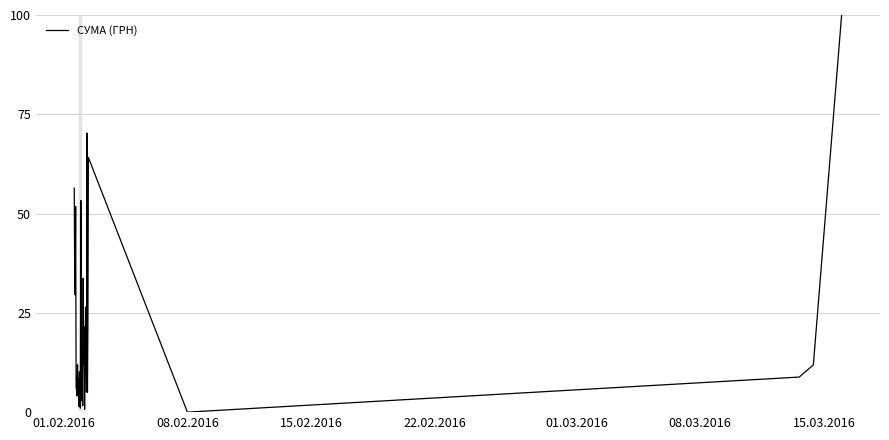

What is the greatest value displayed?

100.0